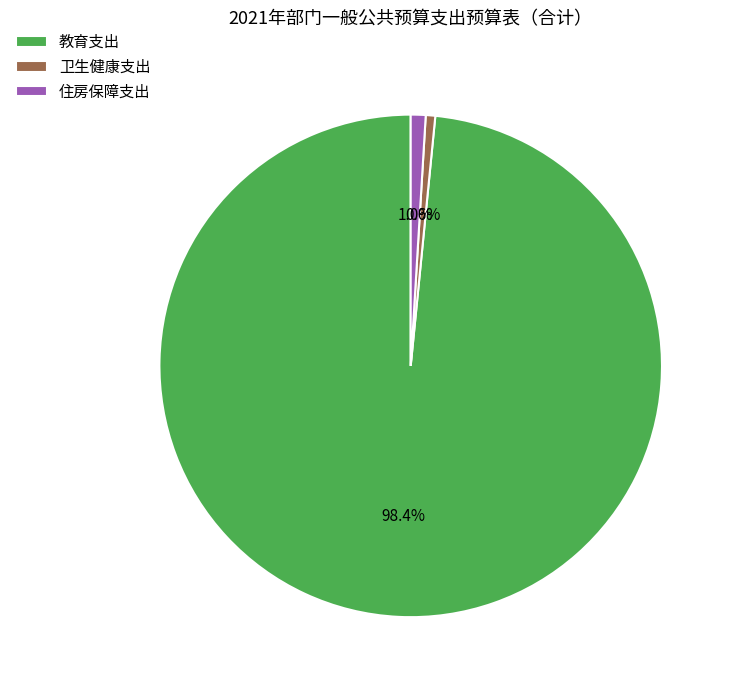

Which category has the biggest portion of the pie?

教育支出